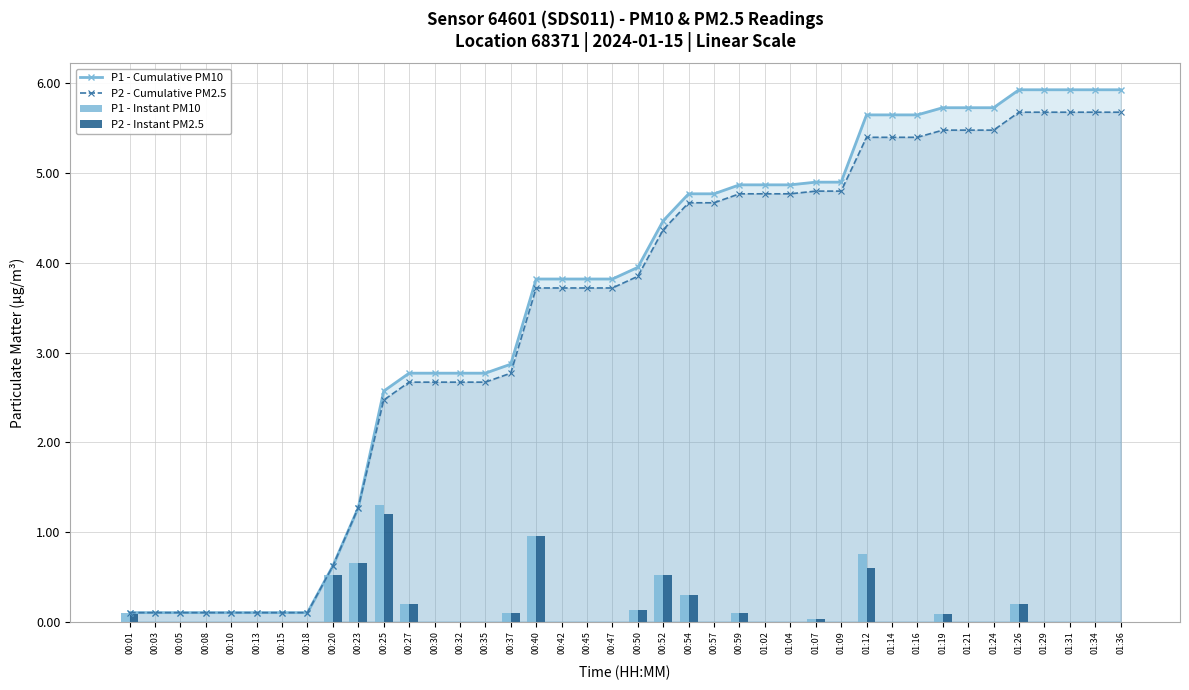

What is the difference between the P1 - Cumulative PM10 values at 00:01 and 01:24?

5.6